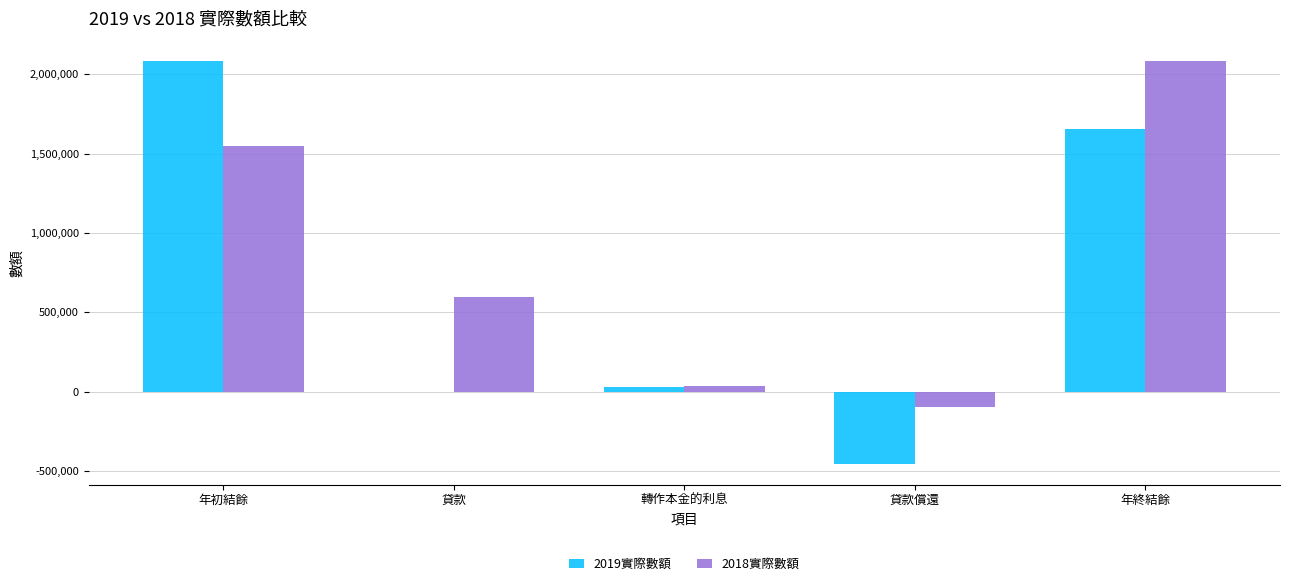

True or false: 2019實際數額 has a value of -1076326 at 貸款.

False